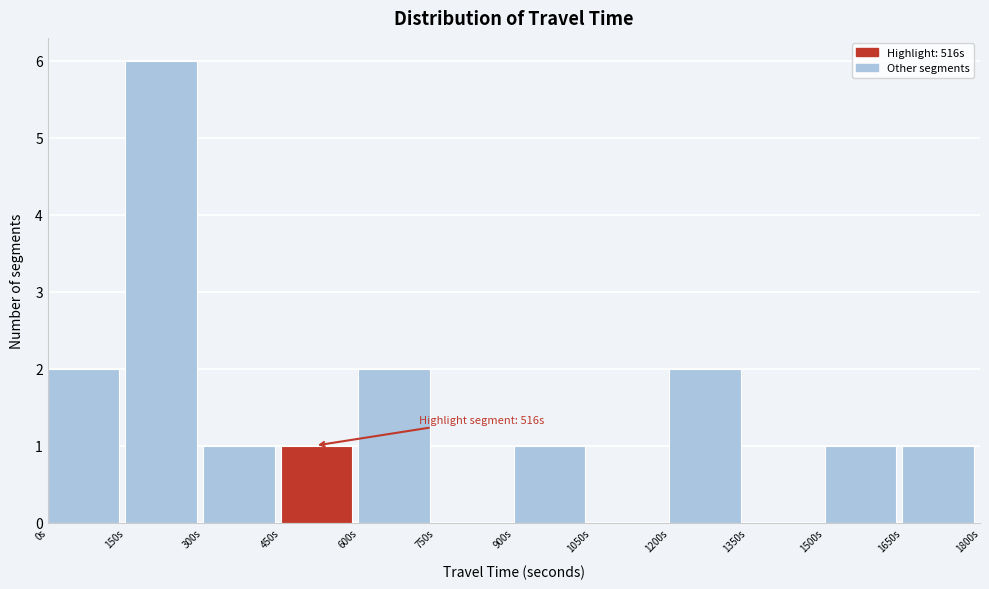

Over which range of the x-axis is the bar tallest?

150 to 300